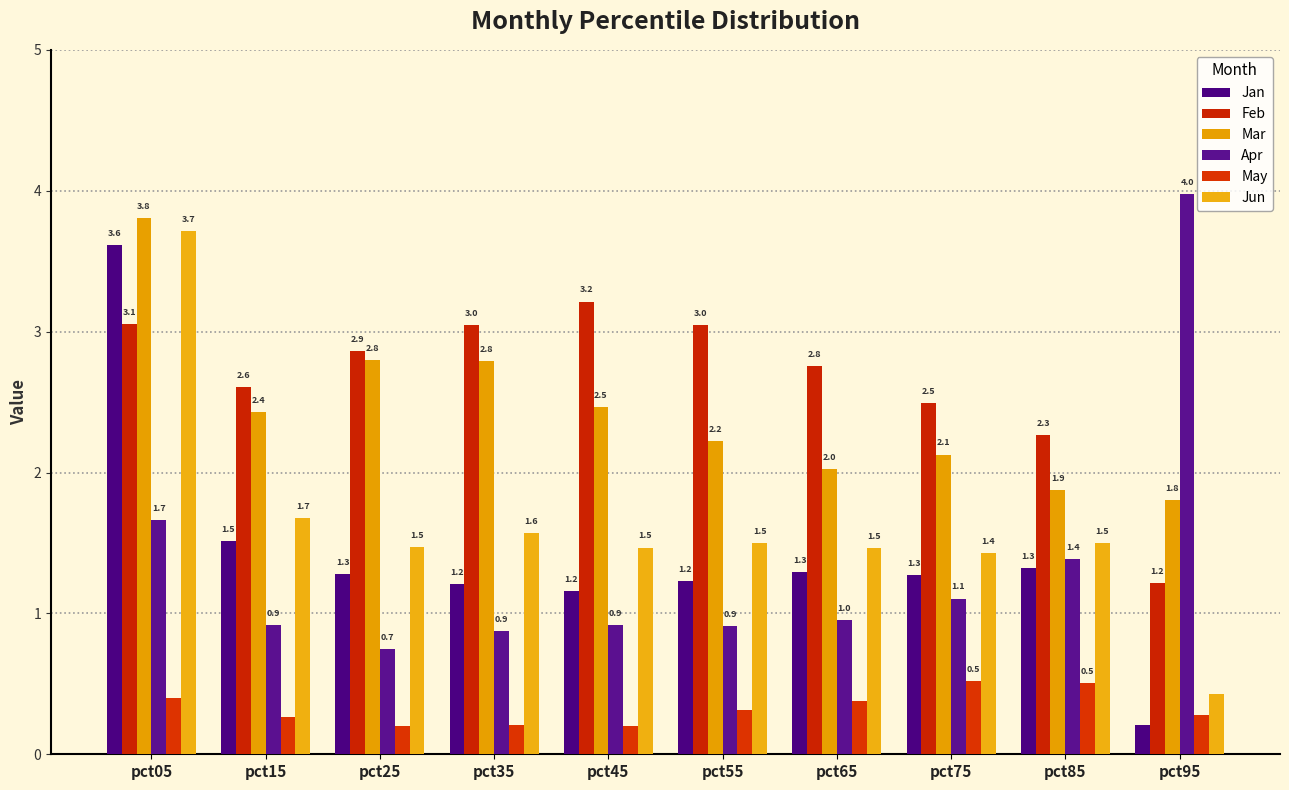

Rank the series by their maximum value, from lowest to highest.

May, Feb, Jan, Jun, Mar, Apr